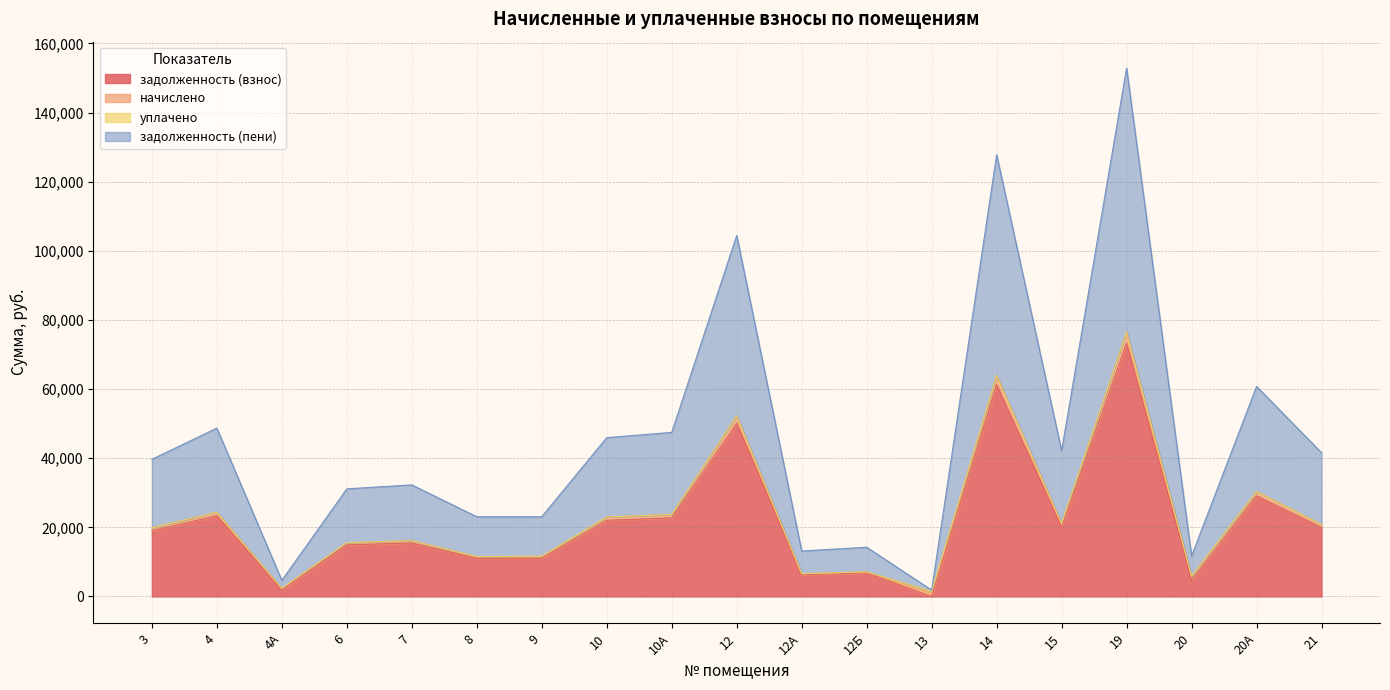

Count the number of categories in the chart.

19